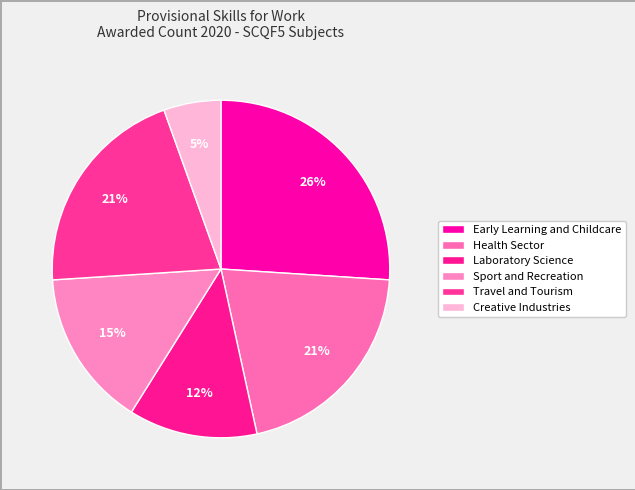

How many slices are in this pie chart?

6